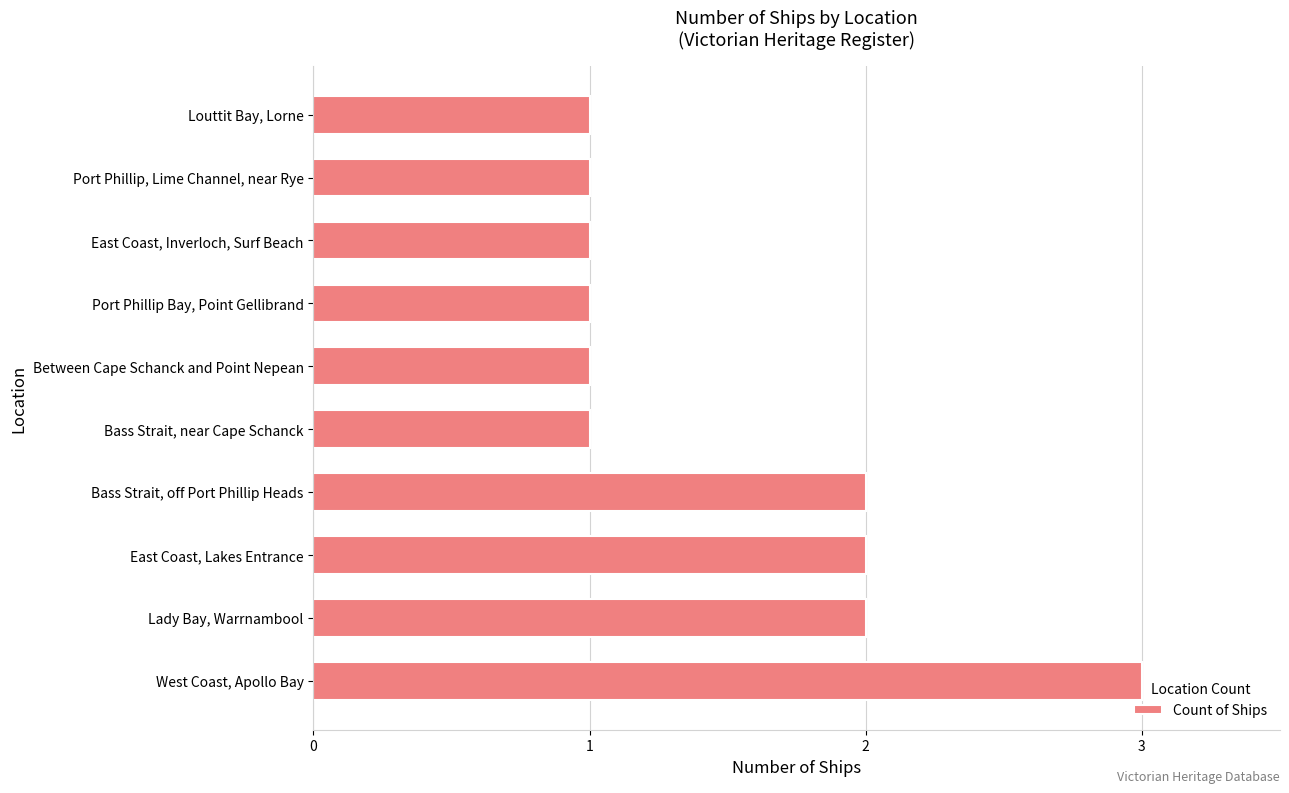

Is it true that the value at Bass Strait, off Port Phillip Heads is 2?

True